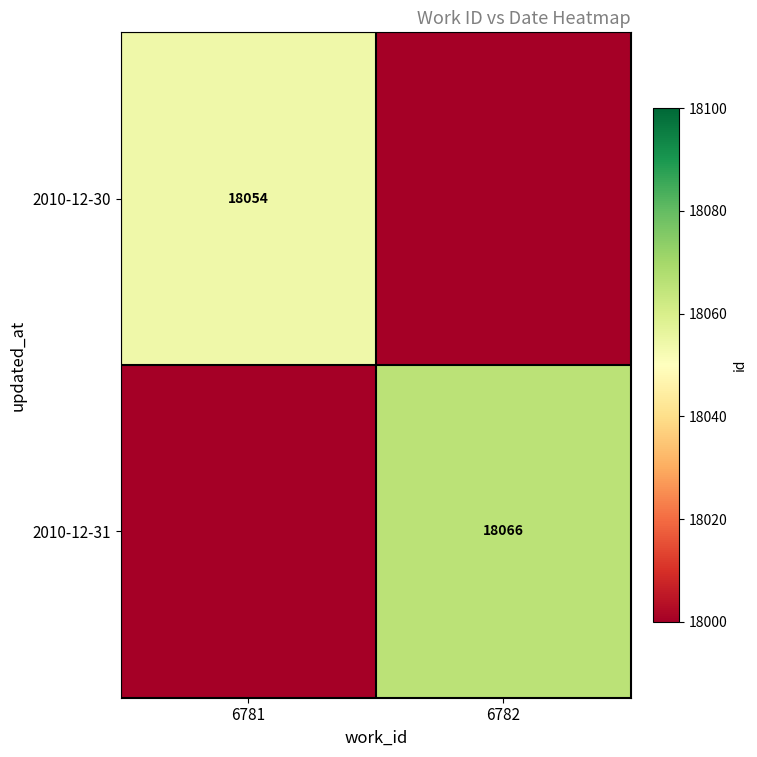

How many categories are shown in the chart?

2